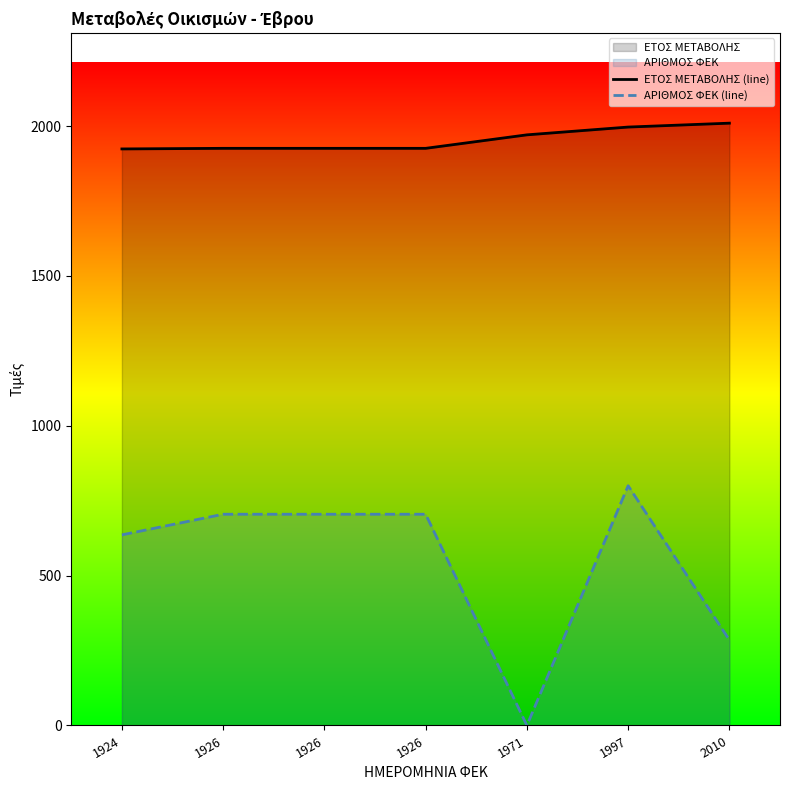

Is the value of ΑΡΙΘΜΟΣ ΦΕΚ (line) at 2010 greater than the value of ΕΤΟΣ ΜΕΤΑΒΟΛΗΣ (line) at 2010?

No